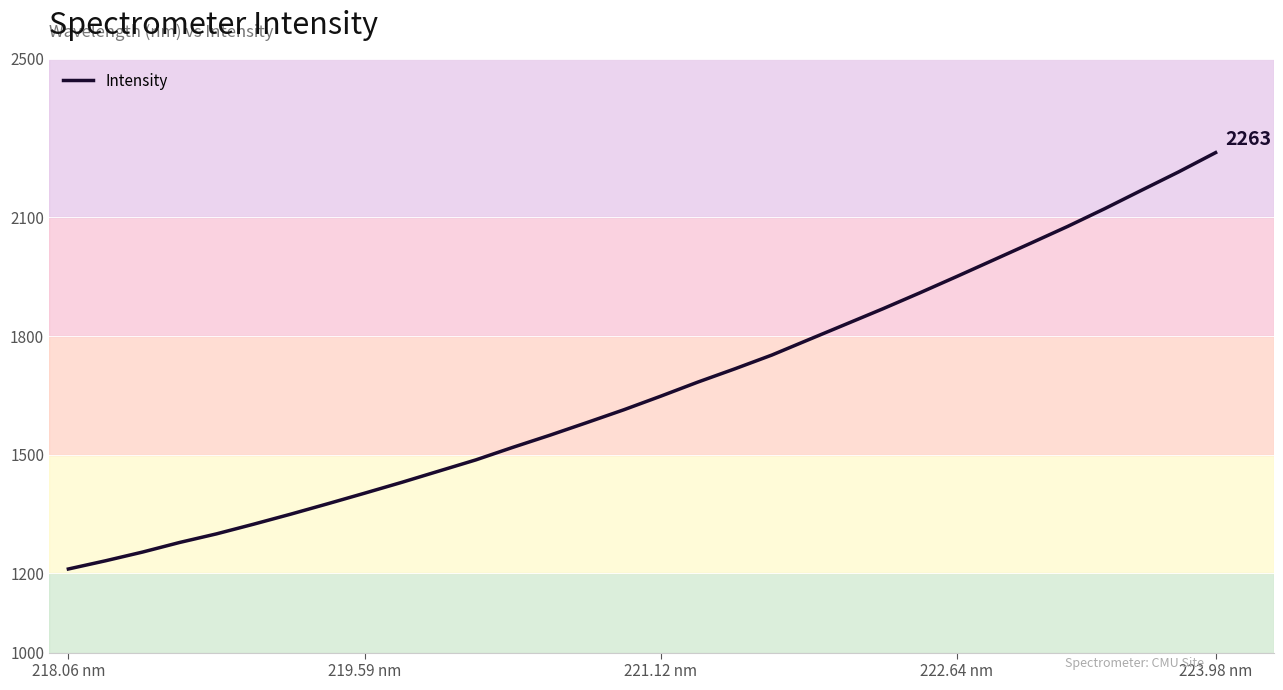

What is the smallest value displayed?

1211.2